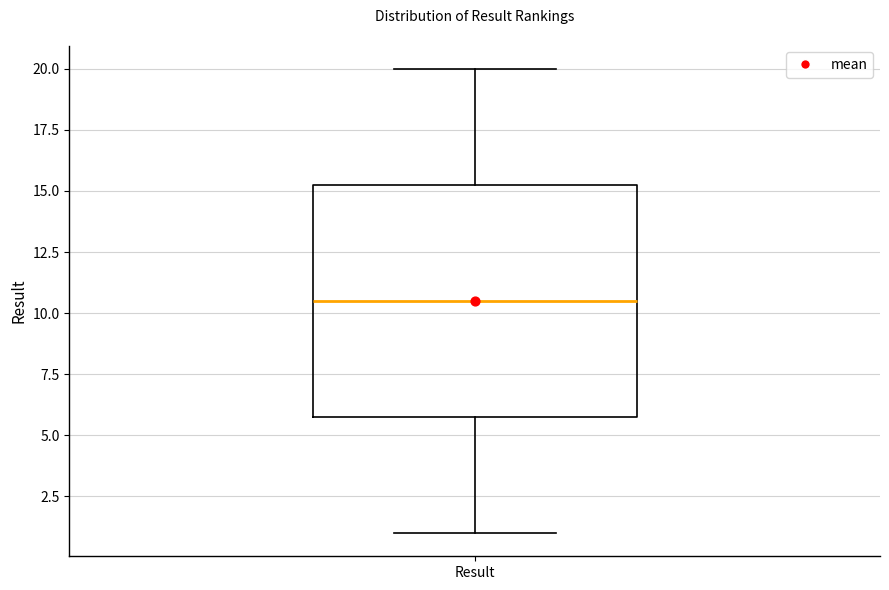

Where is the lower edge of the box for Result on the y-axis? The values are not printed on the chart, so give them approximately, as read against the axis.

6.0